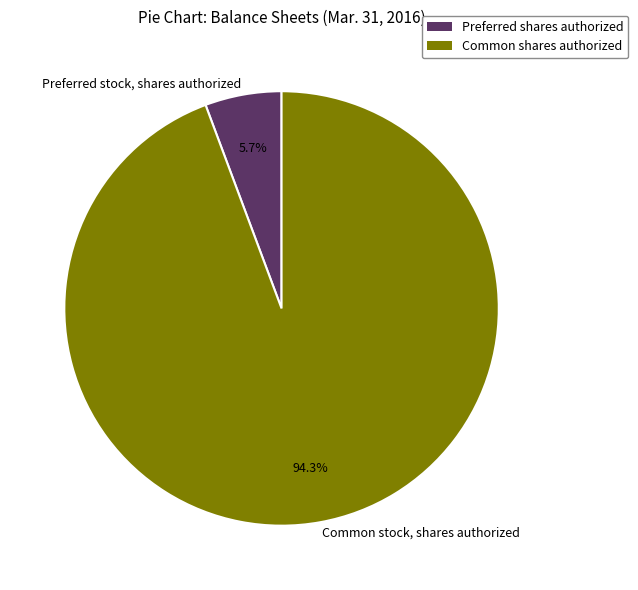

Rank the categories by value from highest to lowest.

Common stock, shares authorized, Preferred stock, shares authorized